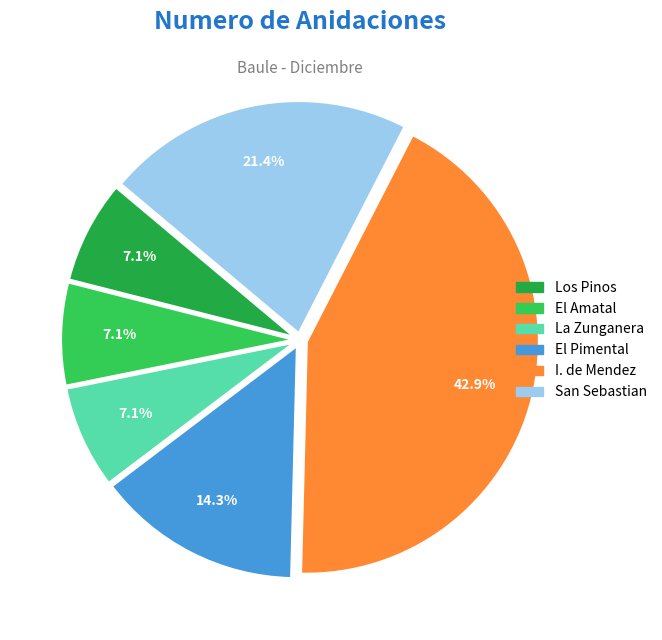

Does any single category account for the majority?

No